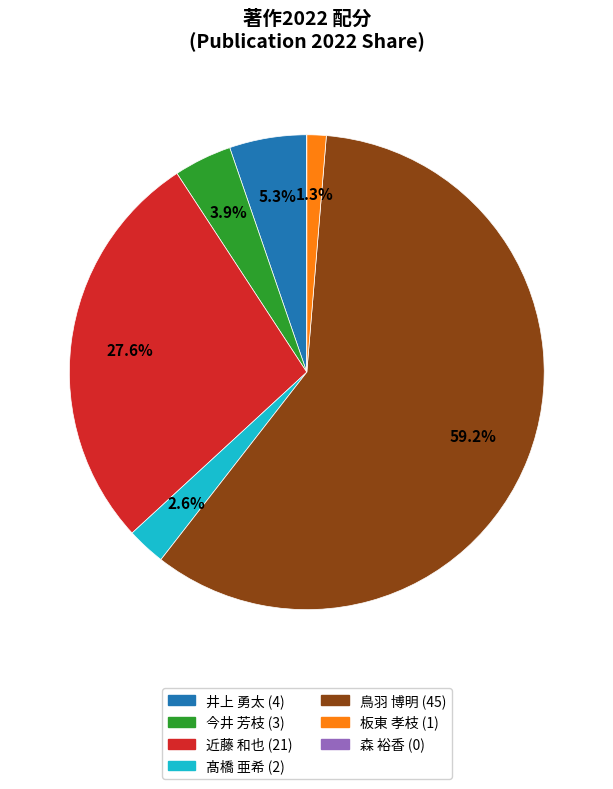

The 髙橋 亜希 slice represents 3% of the pie. True or false?

True